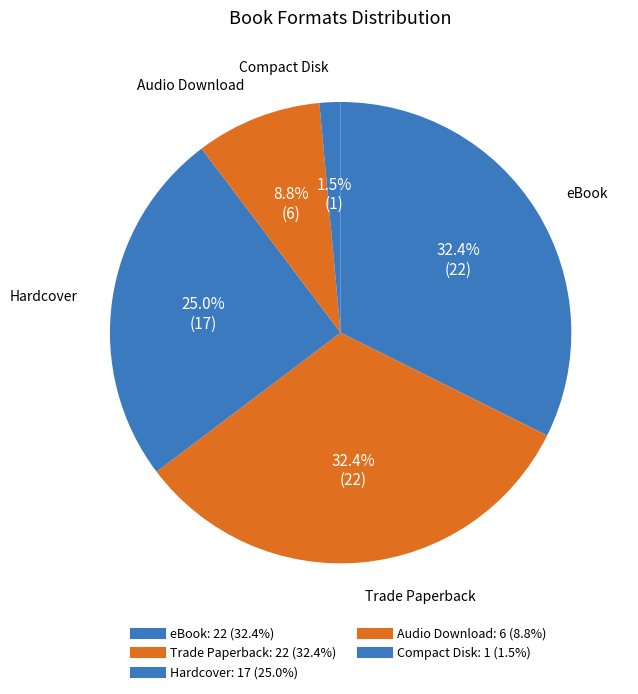

To the nearest percent, what portion does Audio Download represent?

9%